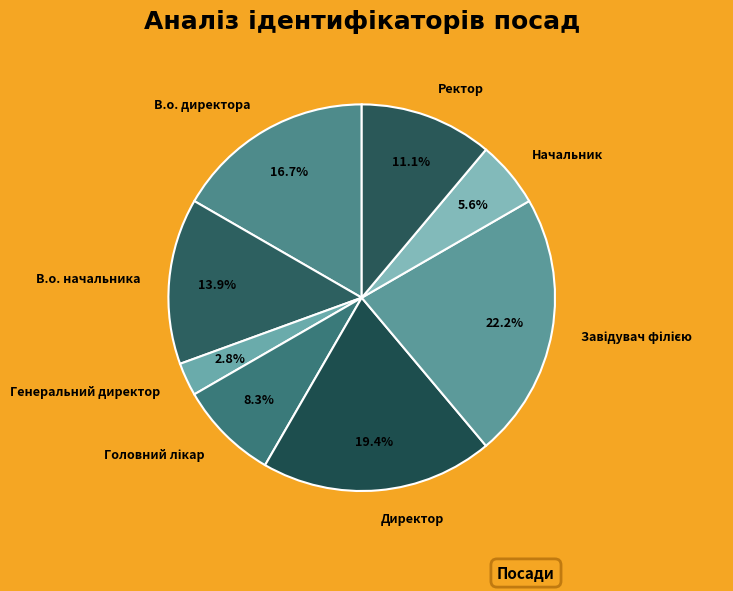

Does any single category account for the majority?

No